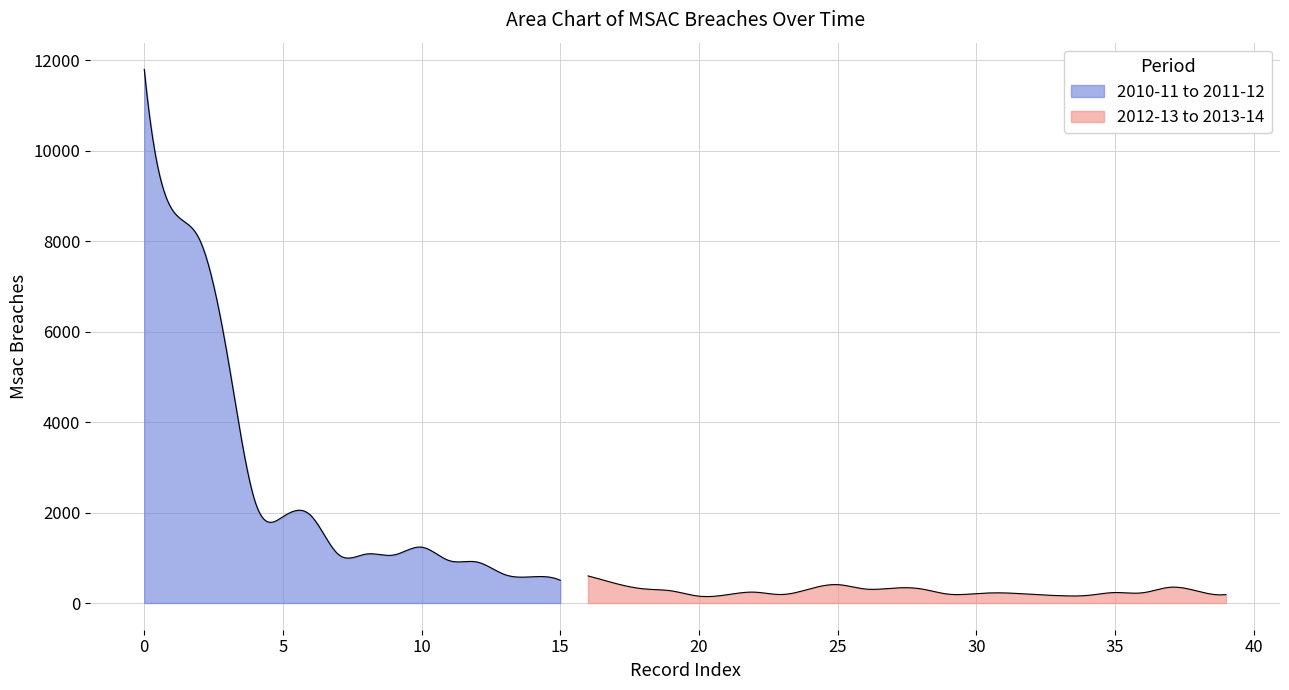

What is the difference between the maximum and second lowest values?

11639